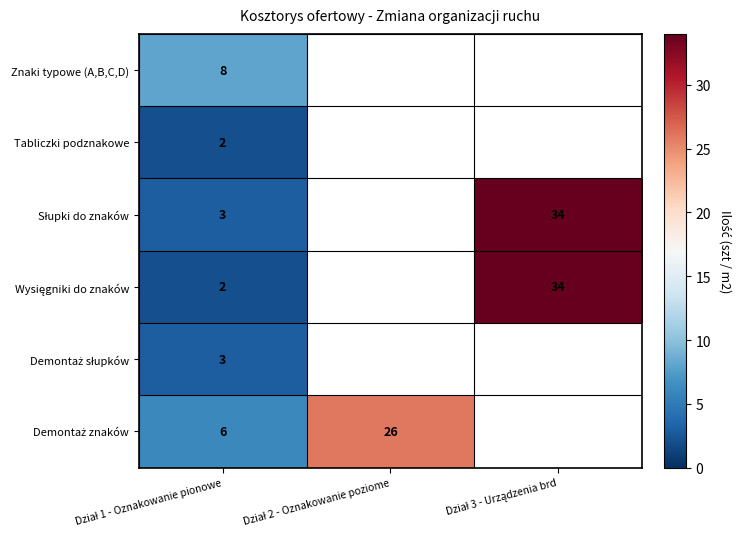

At Dział 3 - Urządzenia brd, list the series in order from largest to smallest.

Znaki typowe (A,B,C,D), Tabliczki podznakowe, Słupki do znaków, Wysięgniki do znaków, Demontaż słupków, Demontaż znaków